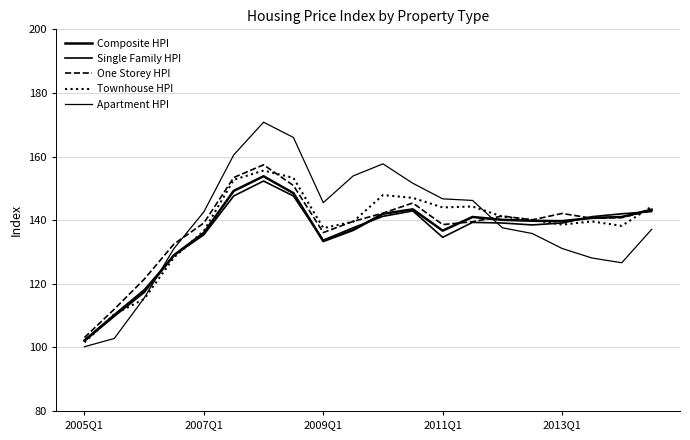

Reading right to left, list all the values displayed in this chart.

Composite HPI: 143.3	141.0	140.7	139.7	139.8	140.1	141.0	136.7	143.4	142.0	136.9	133.4	148.5	153.8	149.2	136.0	129.0	117.4	109.9	102.1
Single Family HPI: 142.7	142.0	141.1	139.1	138.5	139.1	139.3	134.6	142.9	141.2	137.6	133.7	147.6	152.3	147.6	135.4	128.9	118.1	110.3	102.3
One Storey HPI: 143.1	140.8	140.6	142.1	140.1	141.3	139.5	138.6	145.4	142.2	139.6	136.1	150.9	157.4	153.4	139.1	132.5	121.4	112.0	103.1
Townhouse HPI: 144.3	138.2	139.6	138.6	140.1	141.1	144.3	144.0	147.0	147.9	139.5	137.5	153.3	155.6	152.7	136.6	128.3	115.2	110.4	101.6
Apartment HPI: 137.1	126.6	128.1	131.1	135.8	137.6	146.2	146.7	151.6	157.7	153.9	145.5	166.0	170.8	160.5	142.6	131.1	115.5	102.8	100.2